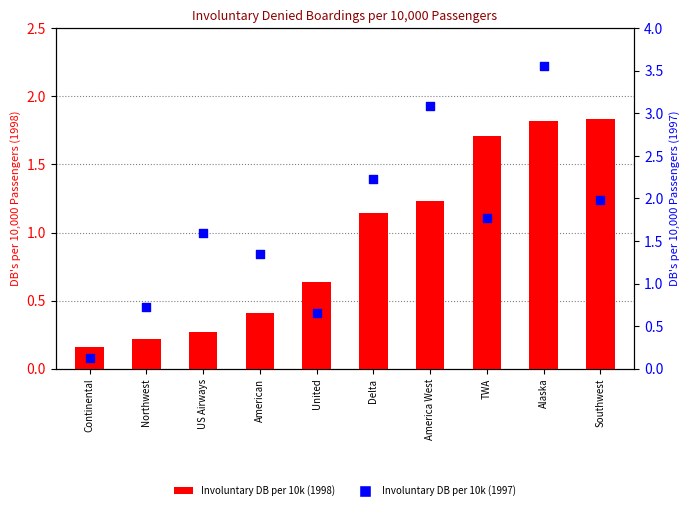

Which series has the largest total across all categories?

Involuntary DB per 10k (1997)